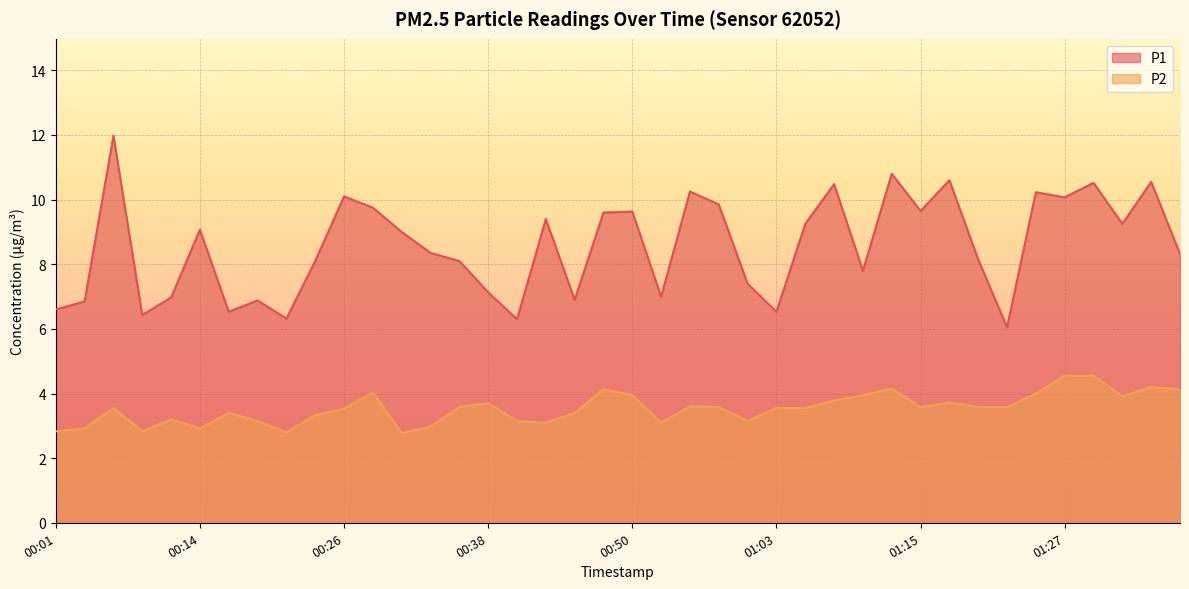

True or false: P2 and P1 cross at least once.

False